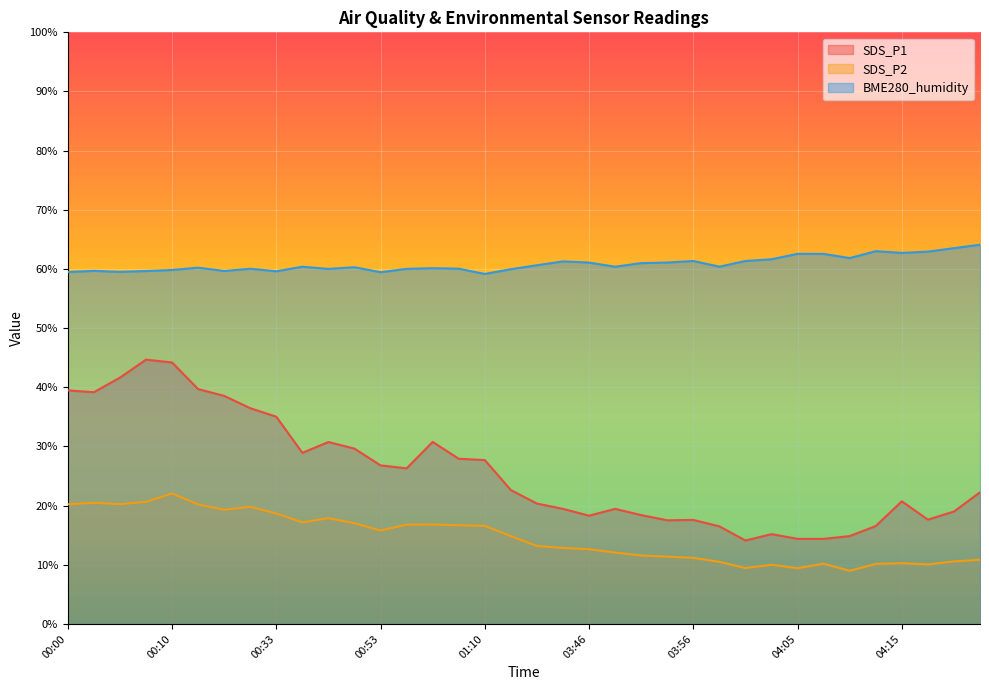

Which series has the widest spread of values?

SDS_P1